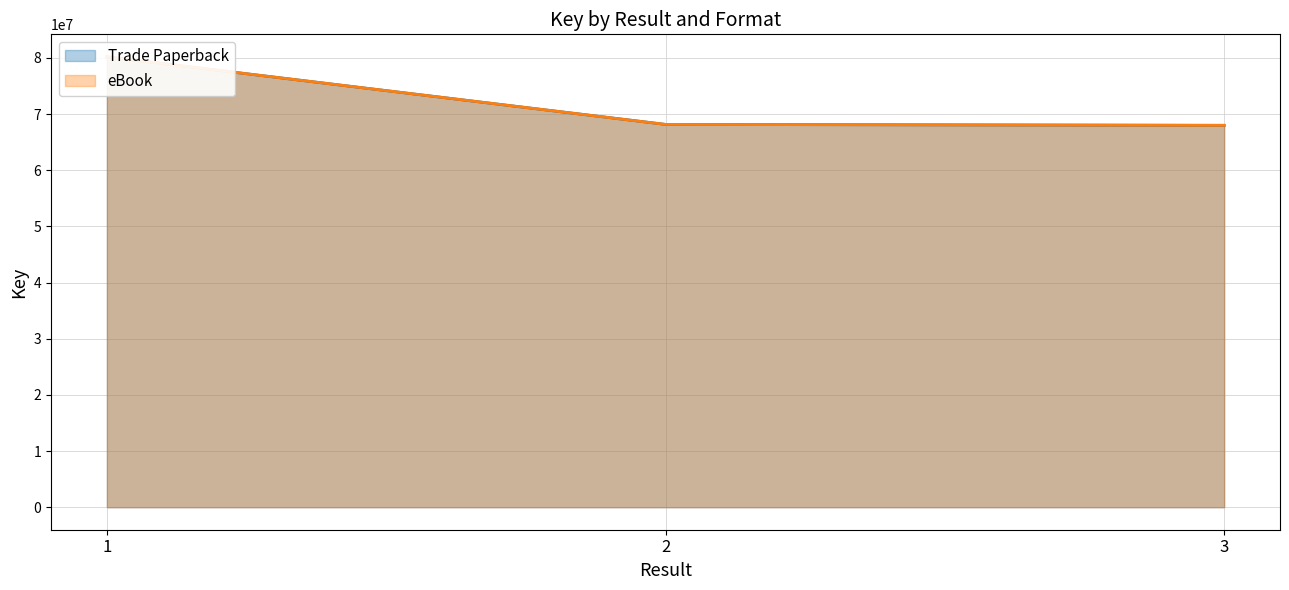

What value does the eBook series have at 2?

68156906